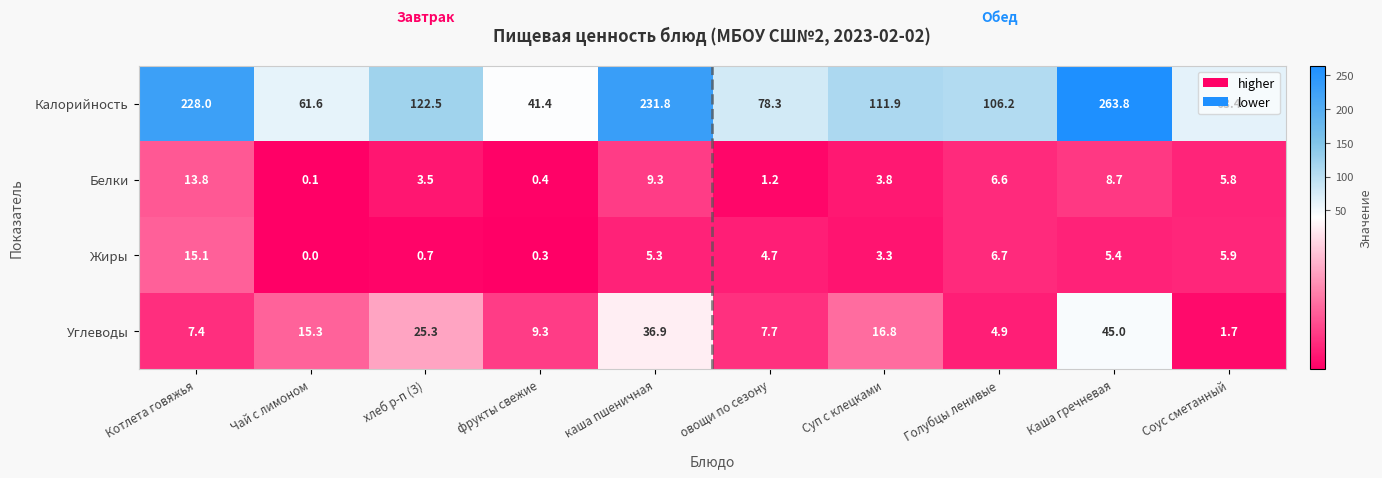

What is the difference between the maximum and second lowest values in the Жиры series?

14.8